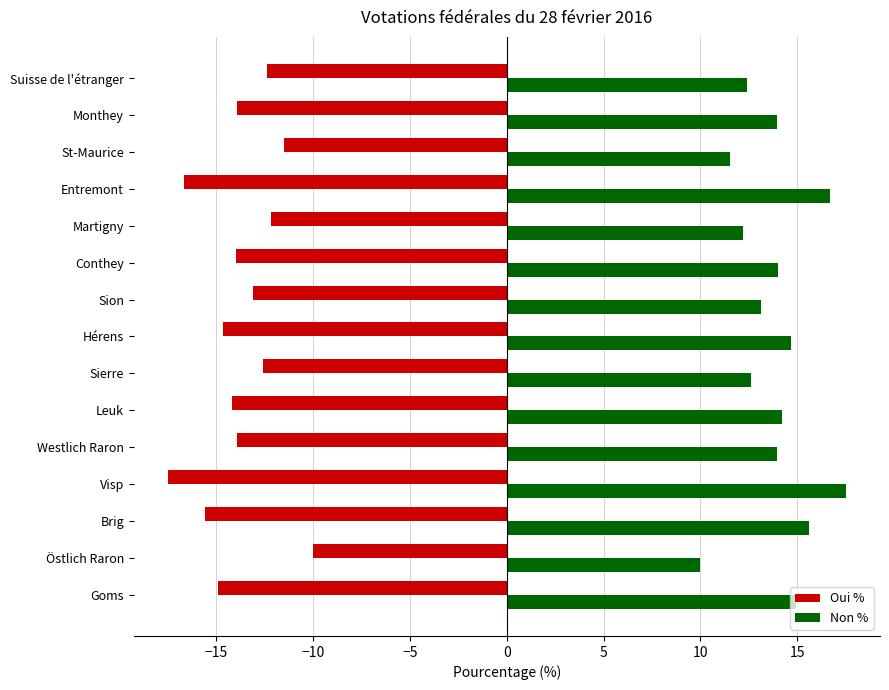

How many distinct data groups are displayed?

2